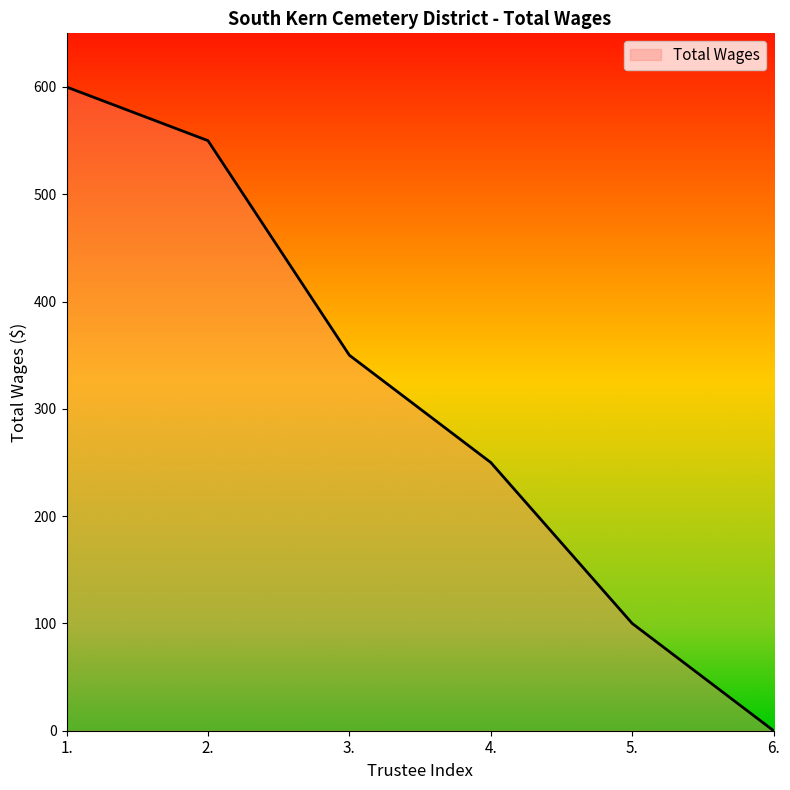

Which has a higher value, 4. or 6.?

4.